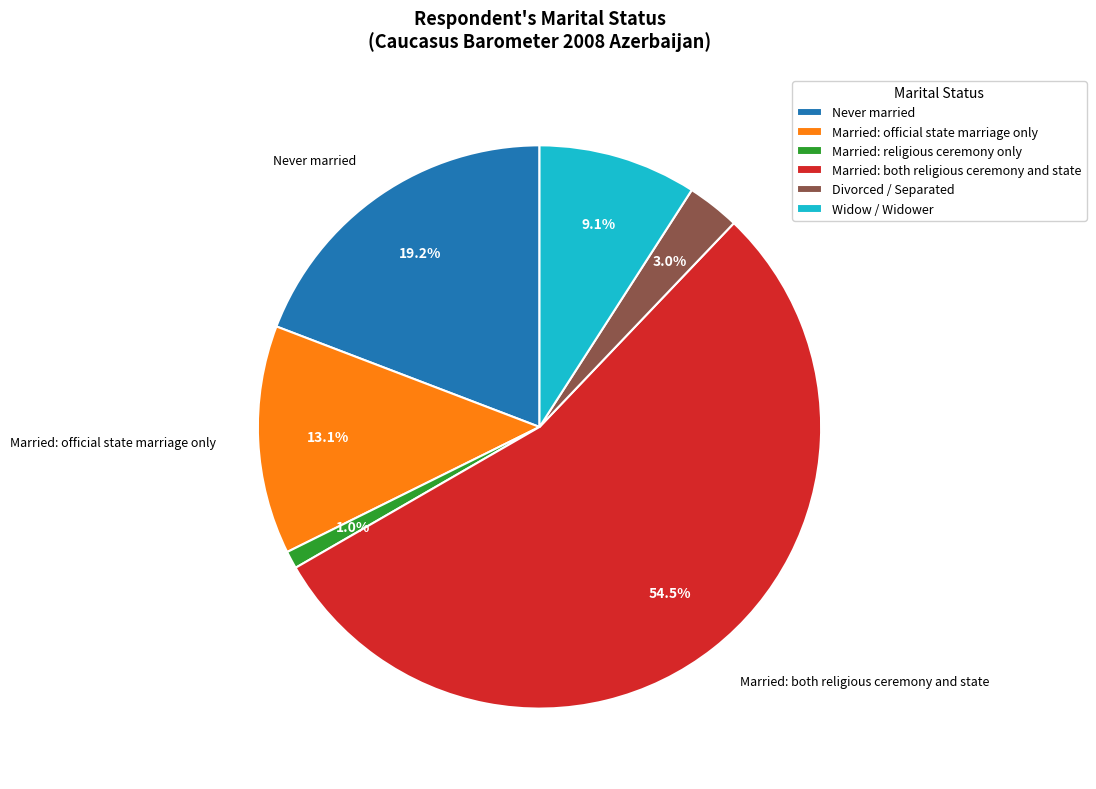

Does any single category account for the majority?

Yes